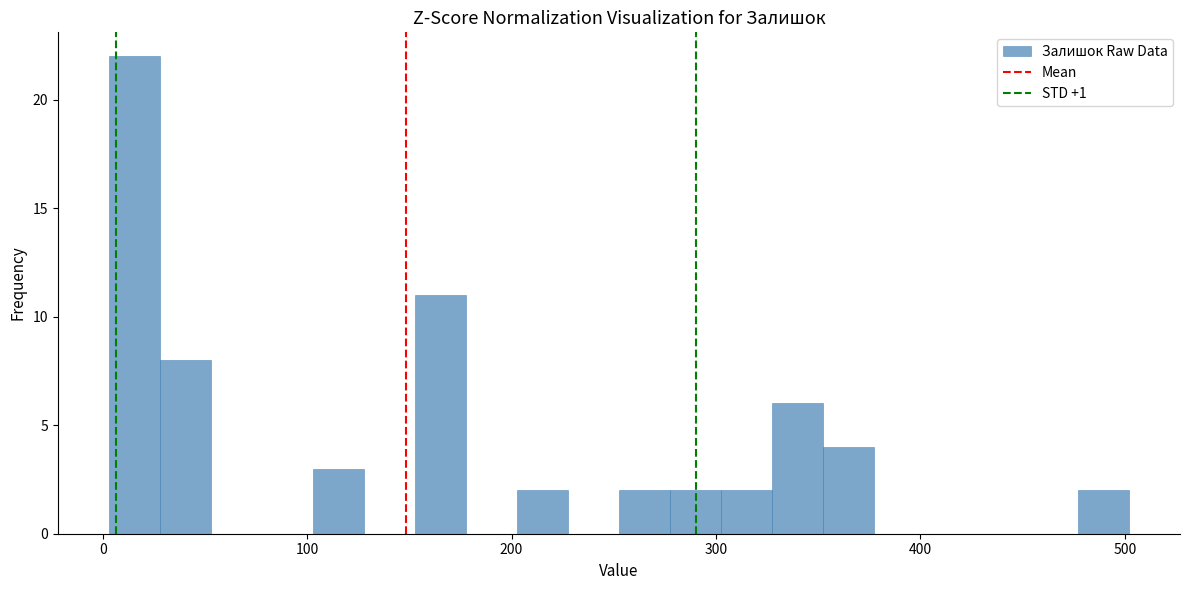

Read against the x-axis, roughly where is the centre of the tallest bar?

20